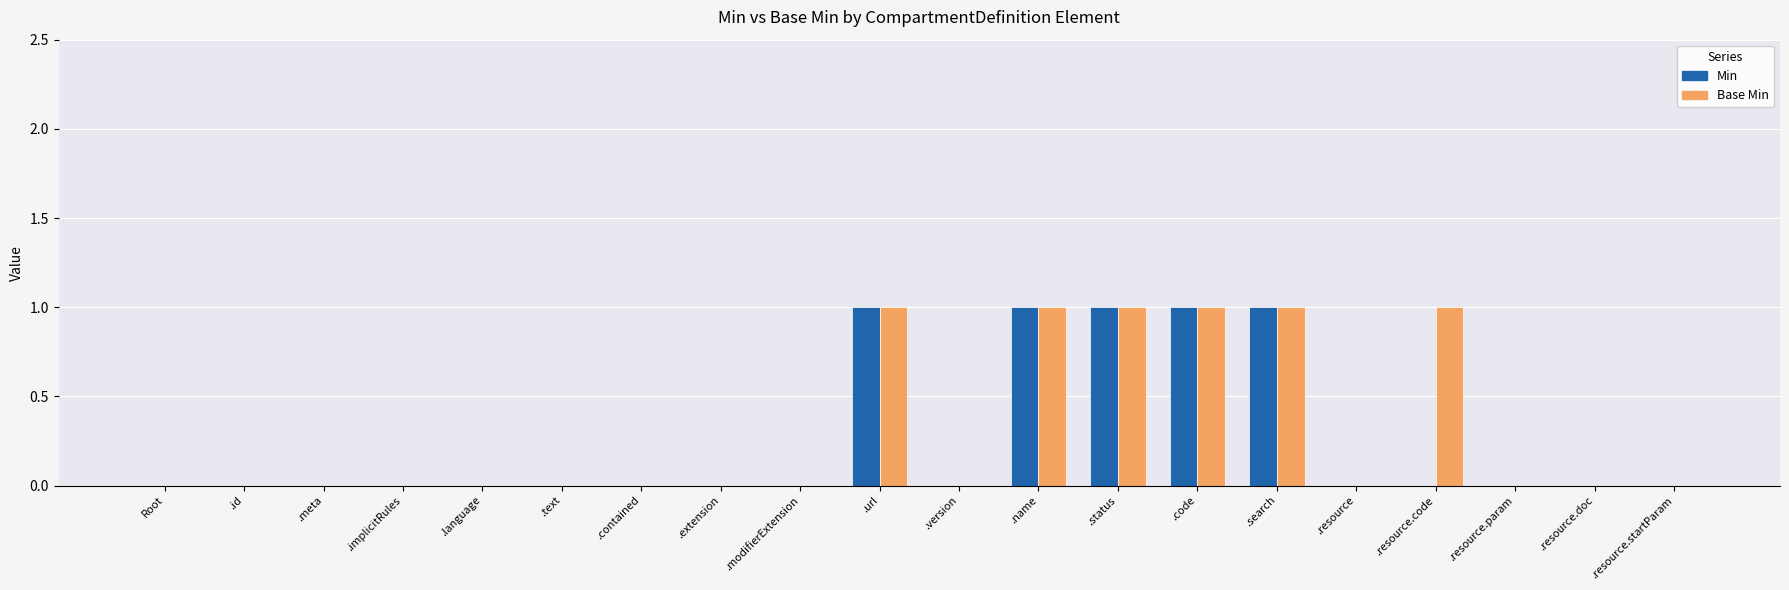

The Base Min series shows 1 at .code. True or false?

True